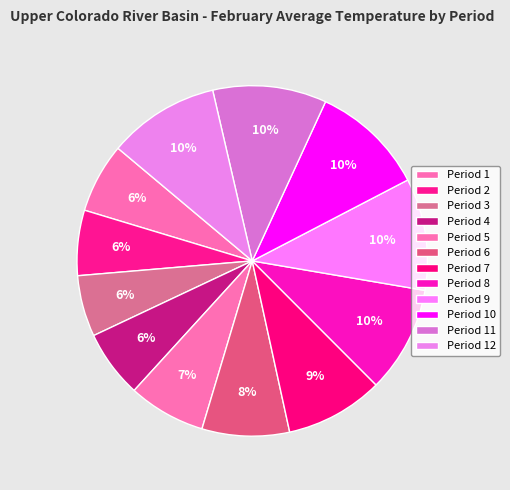

How many slices are in this pie chart?

12